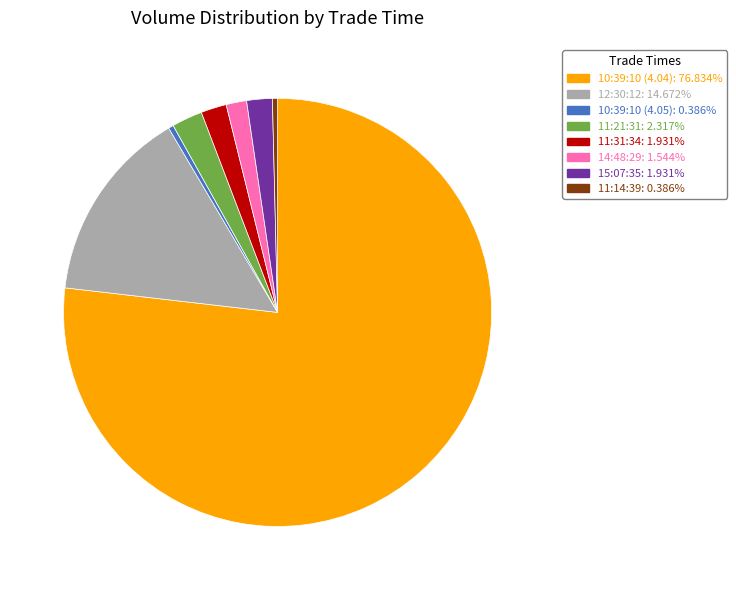

Which category has the biggest portion of the pie?

10:39:10 (4.04)